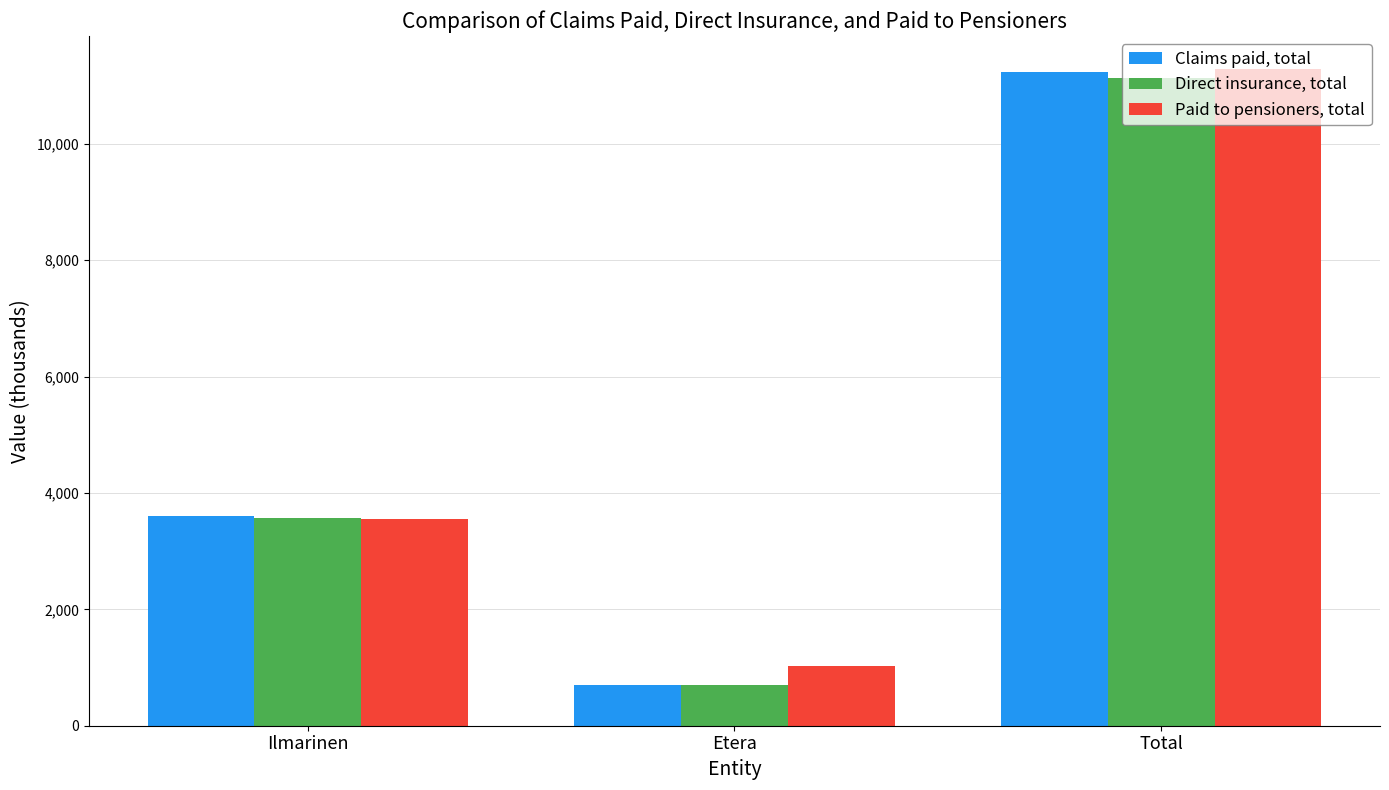

Is the value of Paid to pensioners, total at Etera greater than the value of Claims paid, total at Total?

No